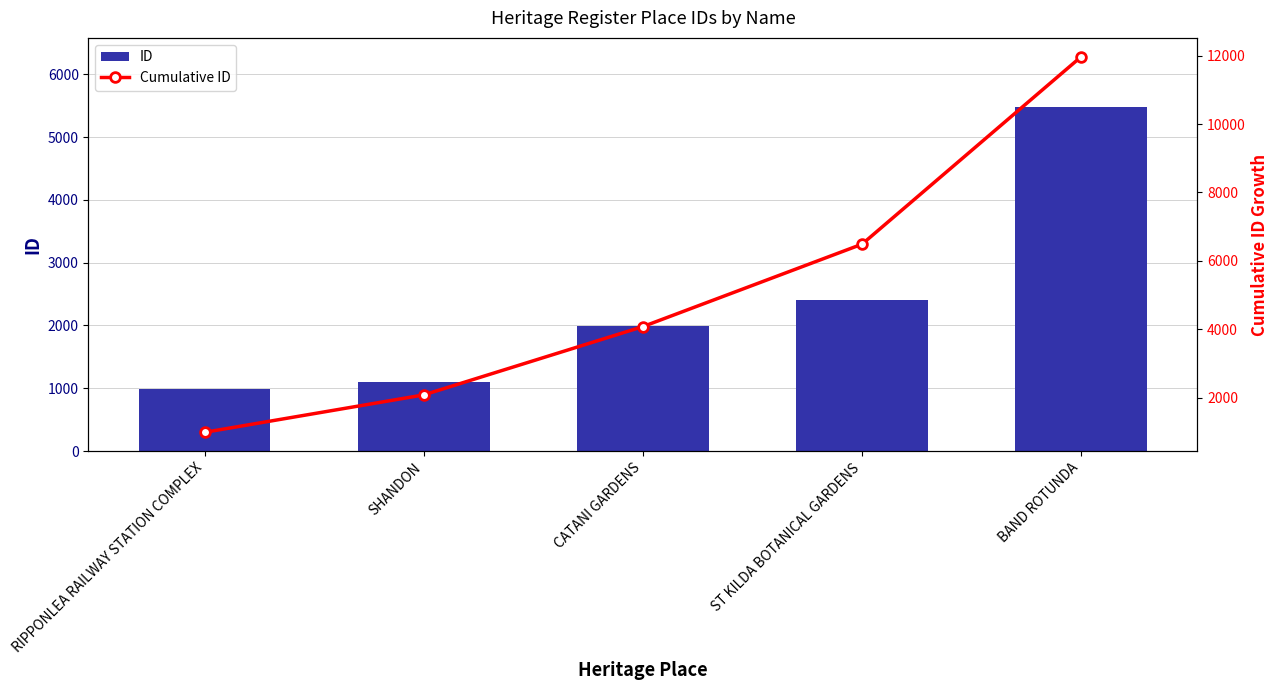

How many data points in ID are less than 1997?

2